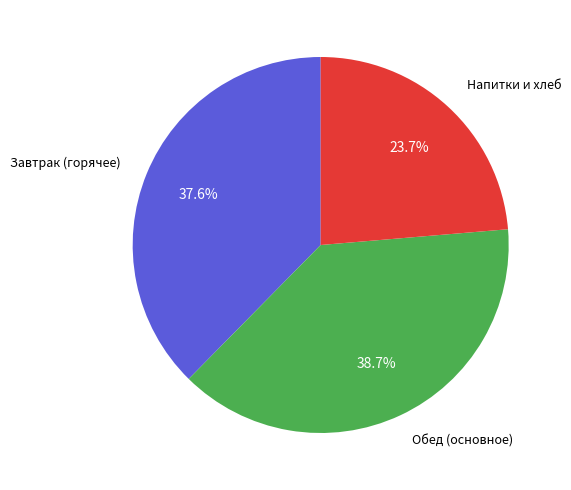

What is the smallest slice in the pie chart?

Напитки и хлеб